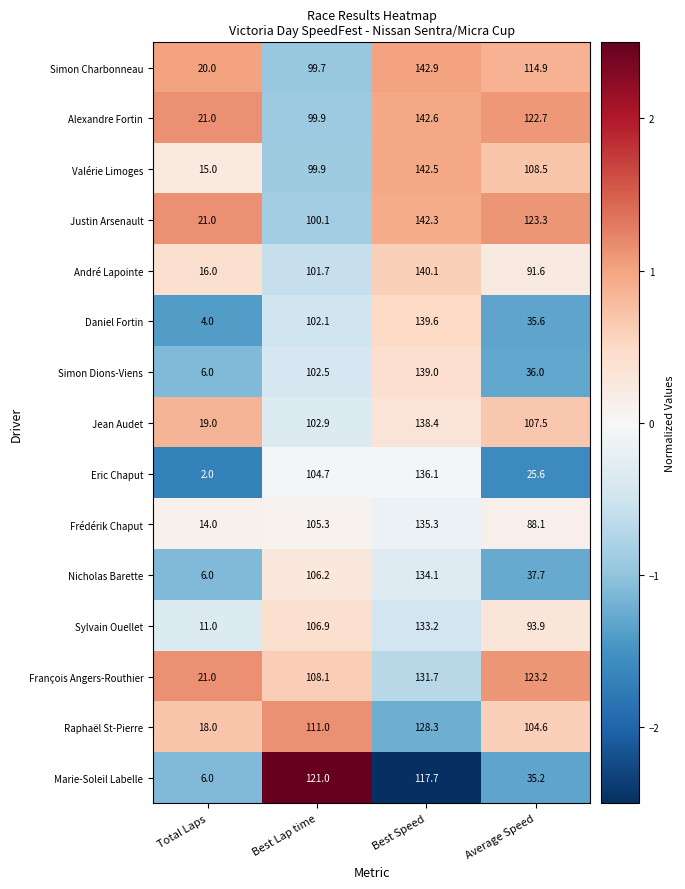

Which series has the largest total across all categories?

Justin Arsenault